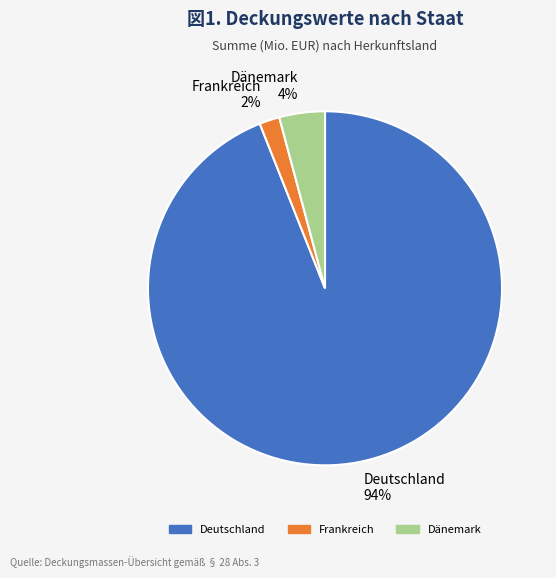

To the nearest percent, what is the difference between the largest and smallest slice percentages?

92%